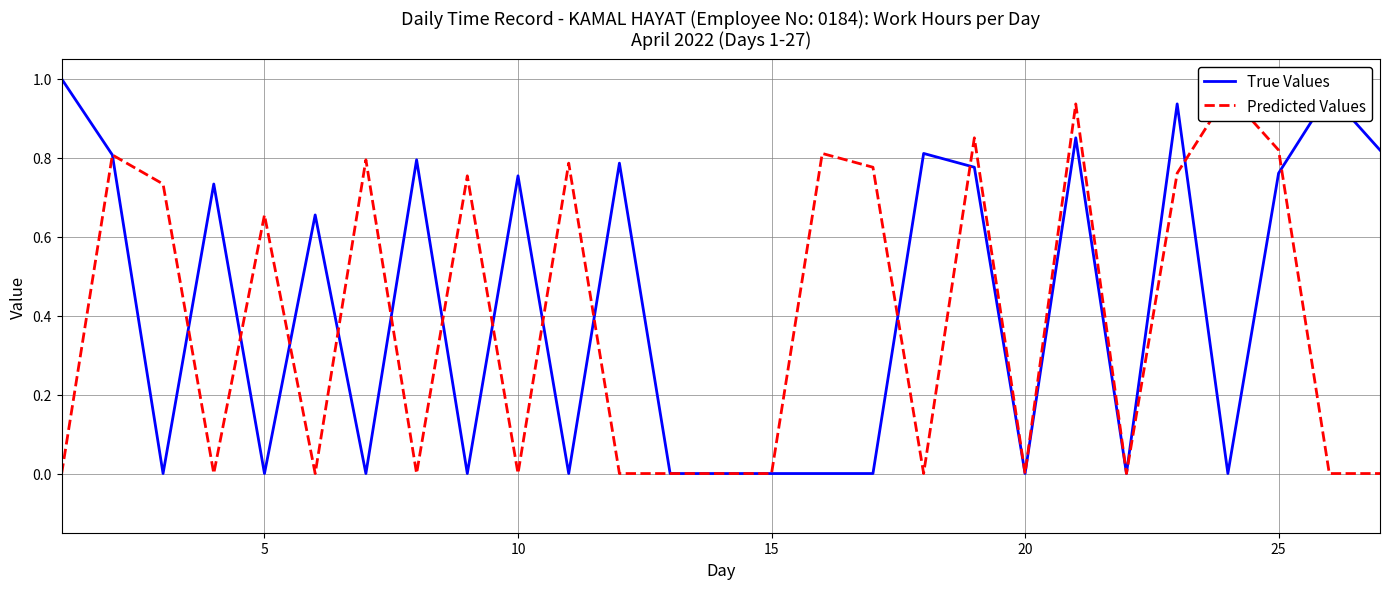

Is it true that True Values equals -0.6 at 20?

False